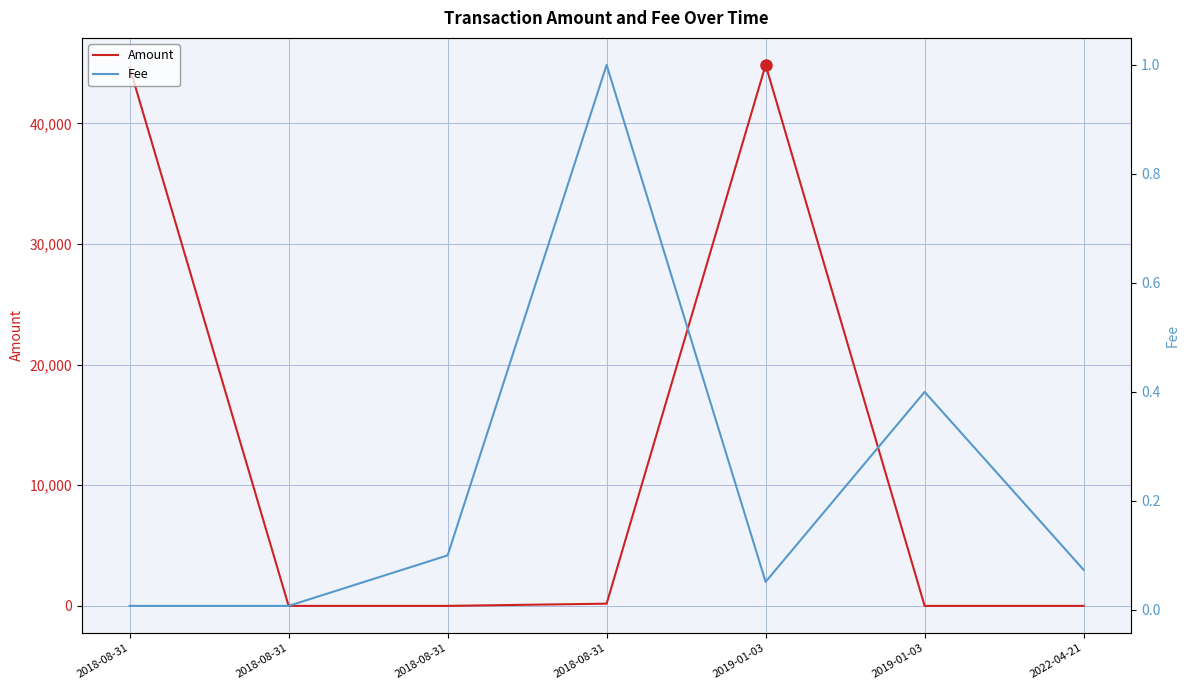

What is the sum of all Fee values?

1.6